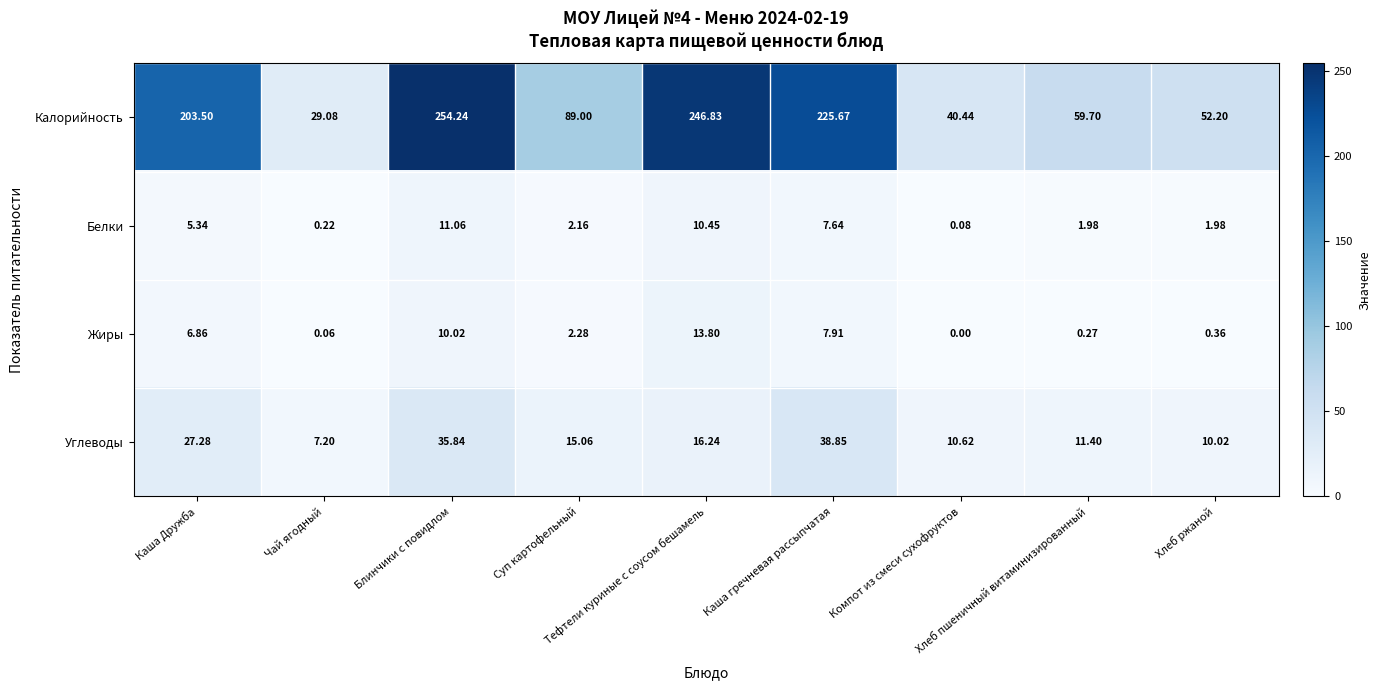

Which category has the highest value across all series?

Блинчики с повидлом